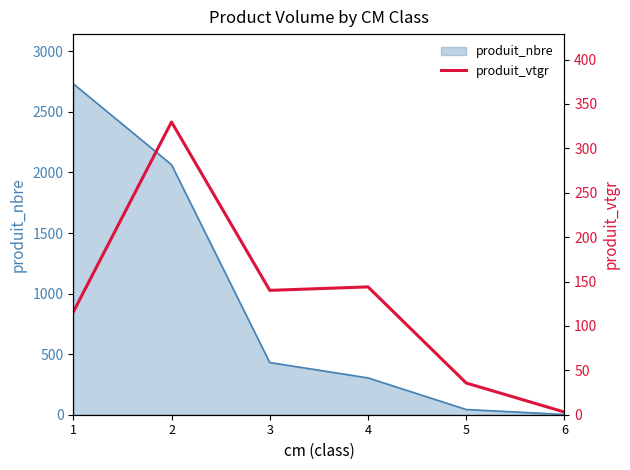

The value at 4 is 39.4. True or false?

False